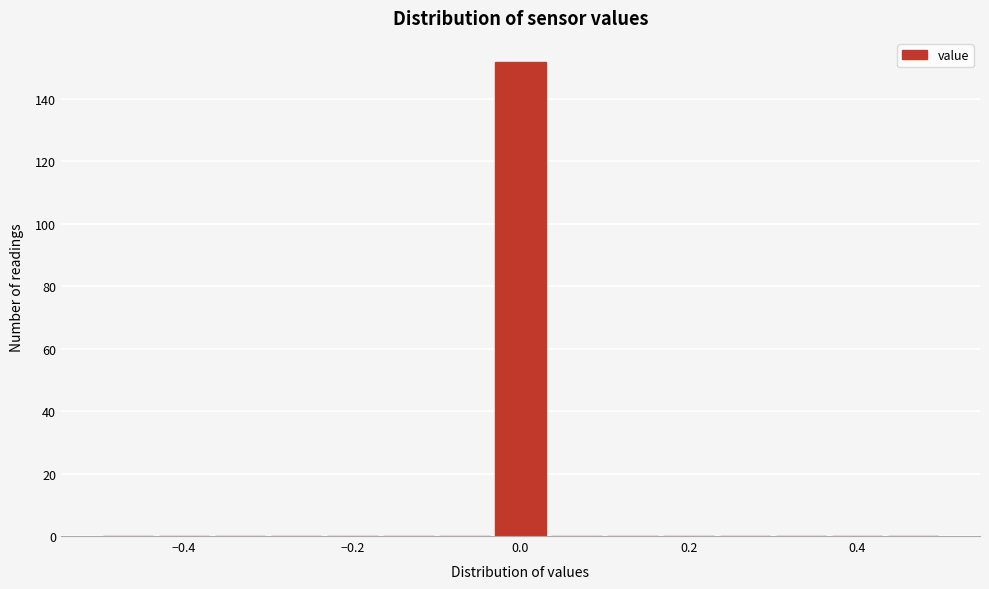

Read against the x-axis, roughly where is the centre of the tallest bar?

0.00